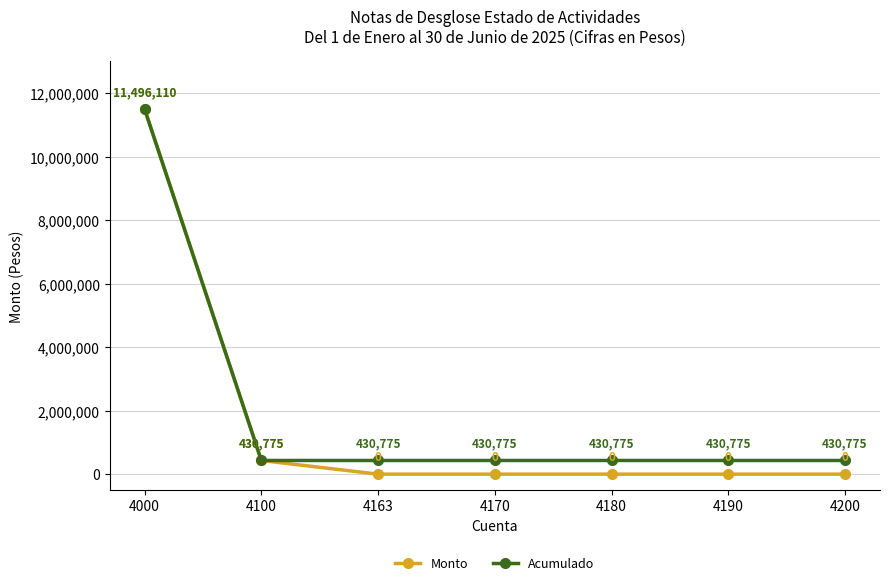

Is it true that Monto equals 430775.0 at 4100?

True